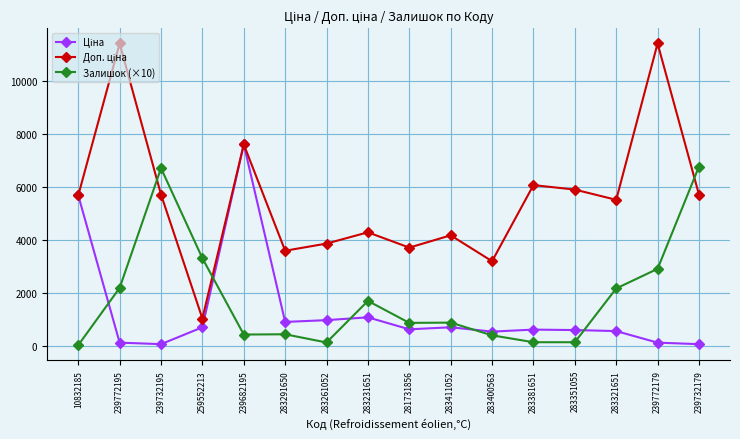

At how many categories does at least one series exceed 1239?

16